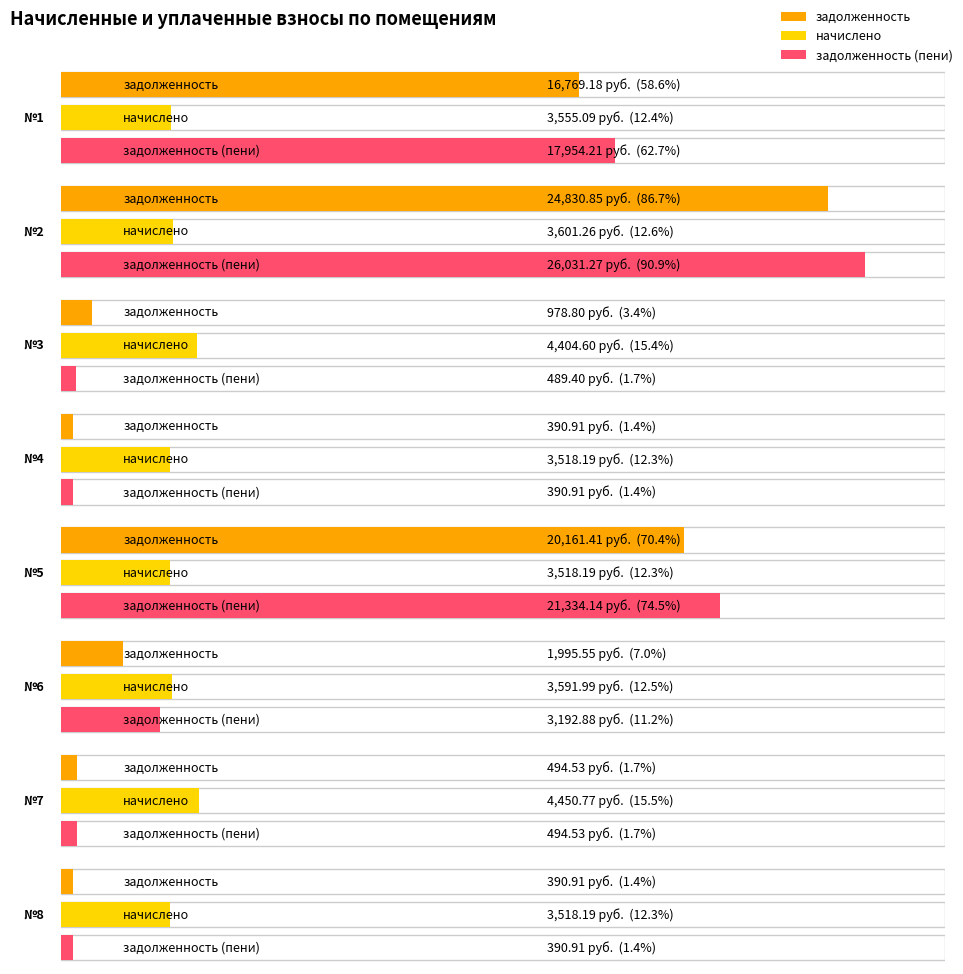

Rank the series by their maximum value, from lowest to highest.

начислено, задолженность, задолженность (пени)